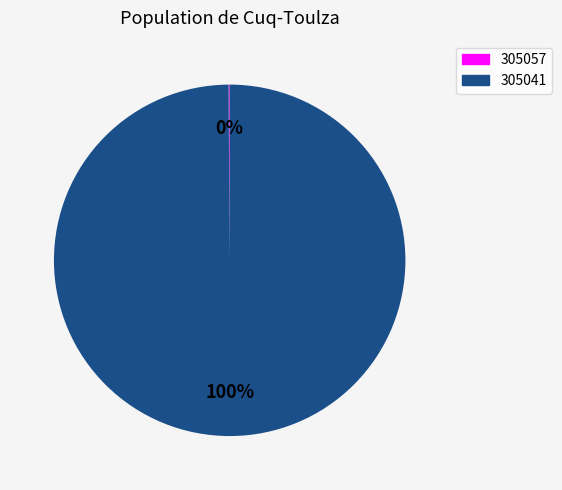

What percentage is the 305041 slice, to the nearest percent?

100%